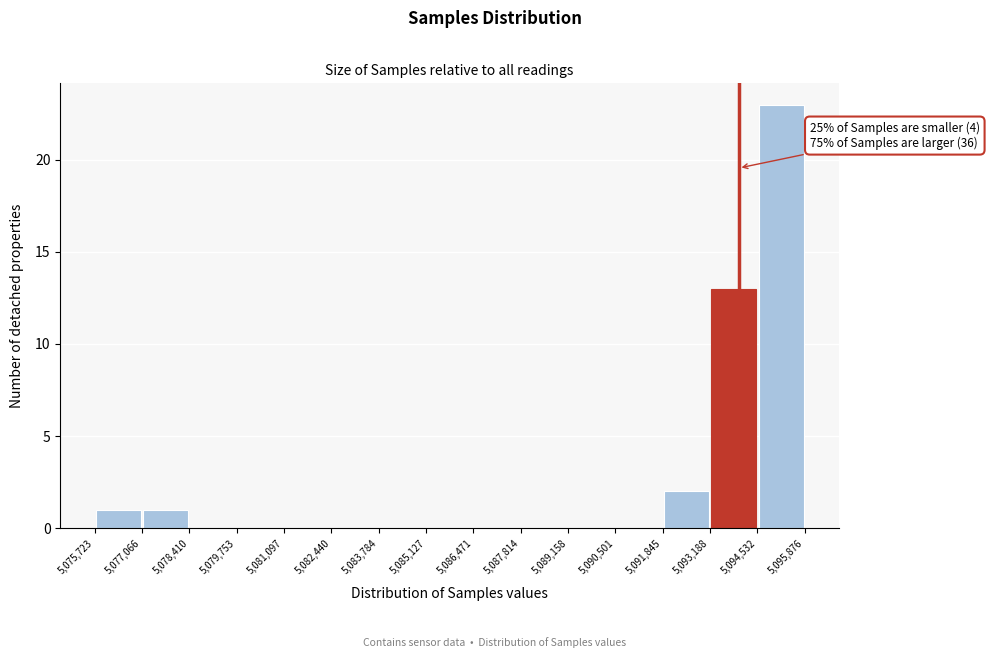

Over which range of the x-axis is the bar tallest?

5,094,532 to 5,095,876